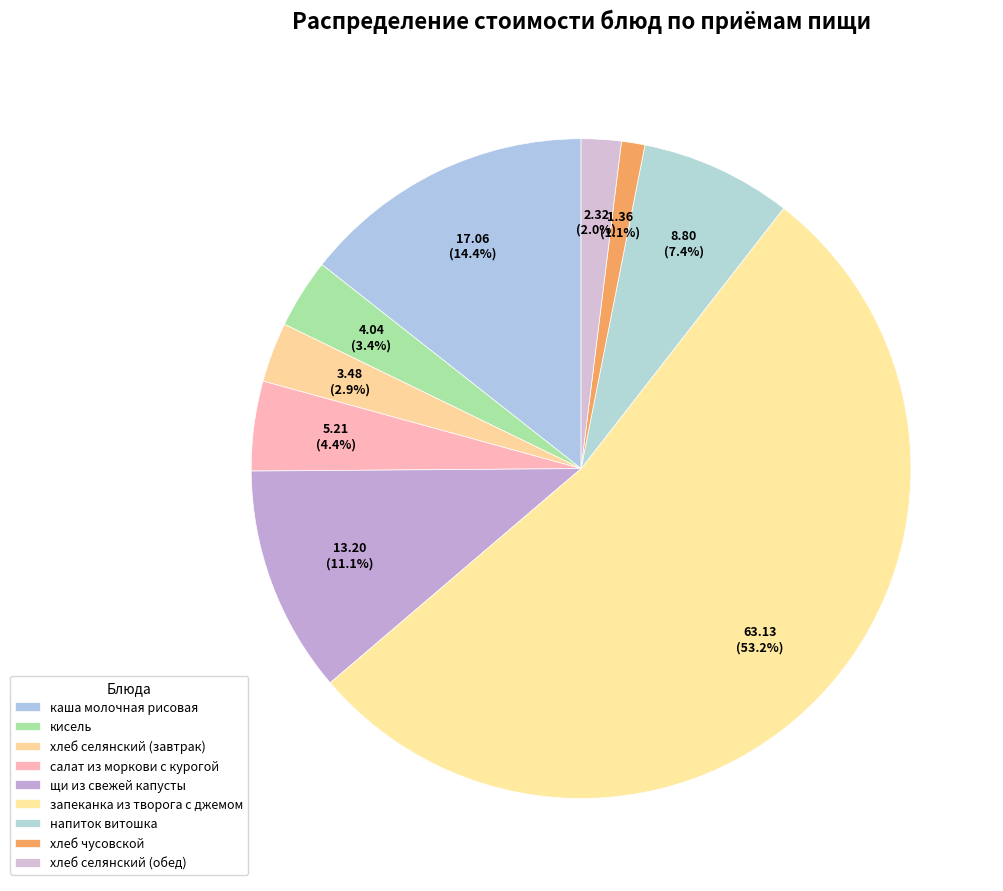

To the nearest percent, what is the difference between the largest and smallest slice percentages?

52%